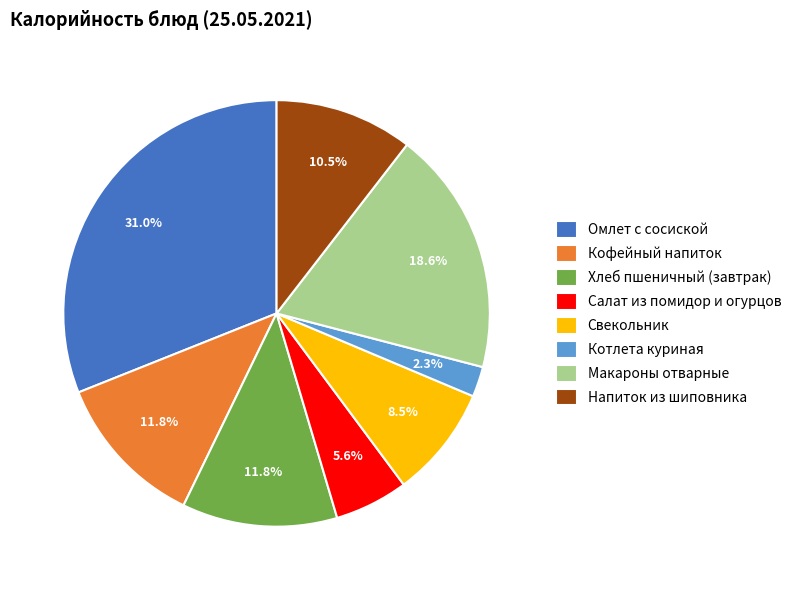

What is the total percentage of Напиток из шиповника and Салат из помидор и огурцов?

16.1%